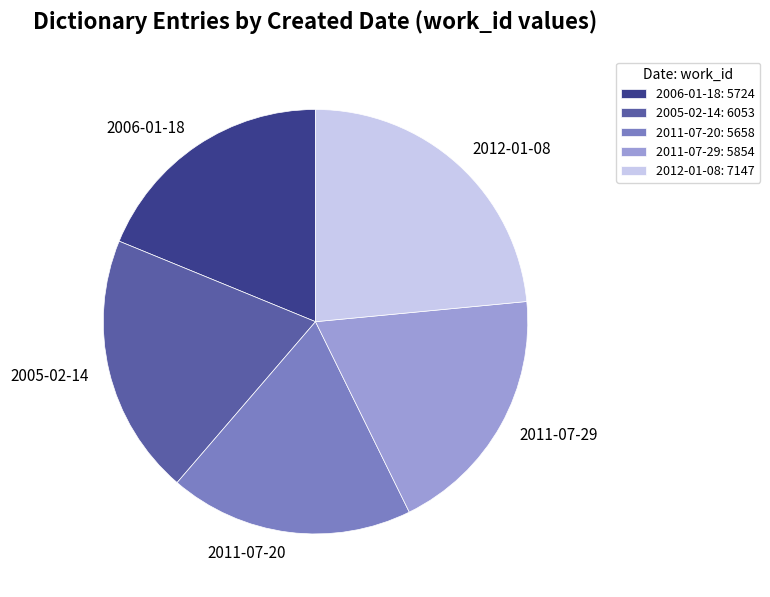

The 2005-02-14 slice represents 33% of the pie. True or false?

False